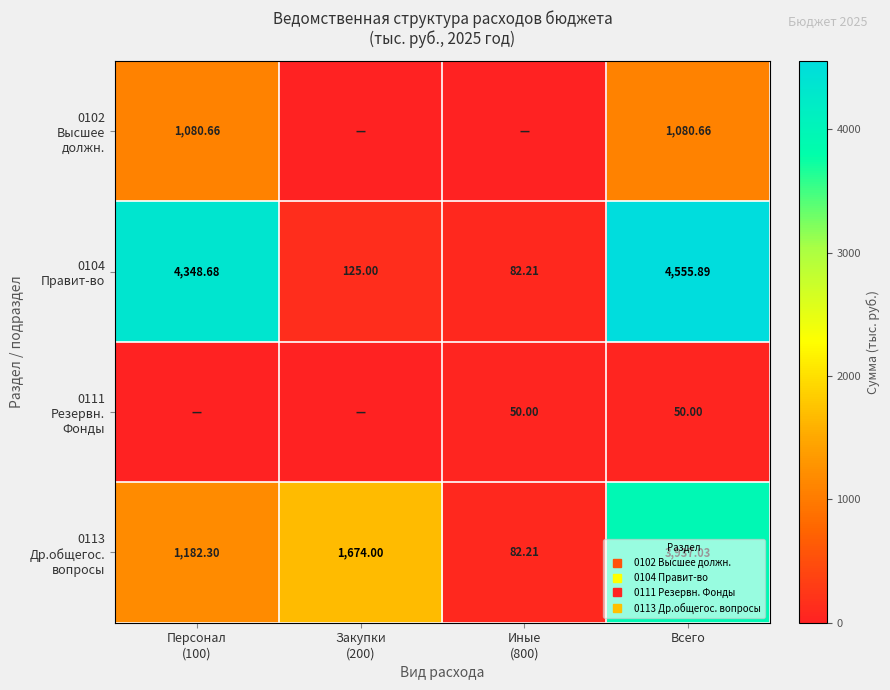

What is the approximate value of 0104 Правит-во at Персонал (100)?

4348.7